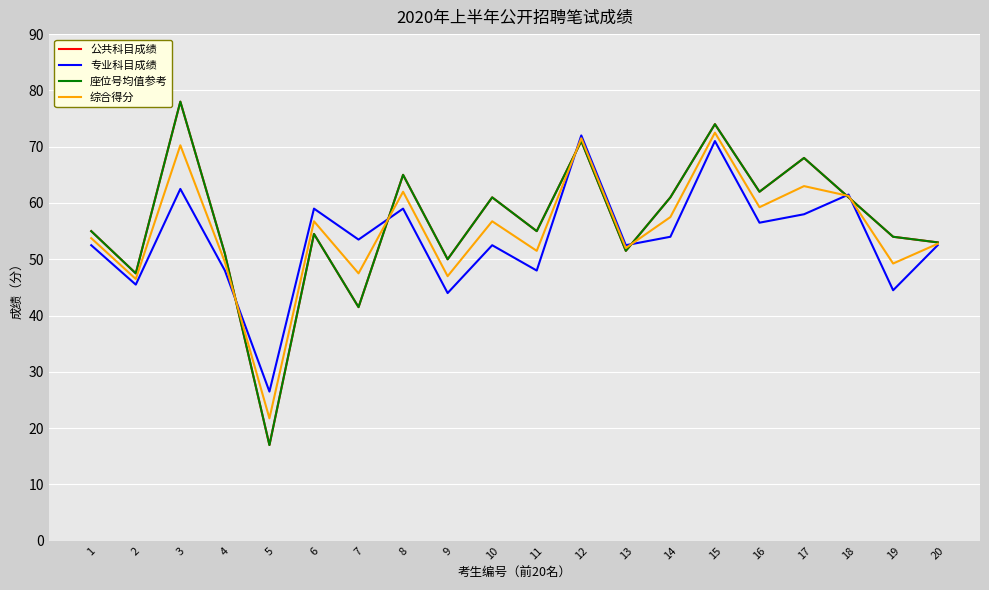

How many series are shown in this chart?

4